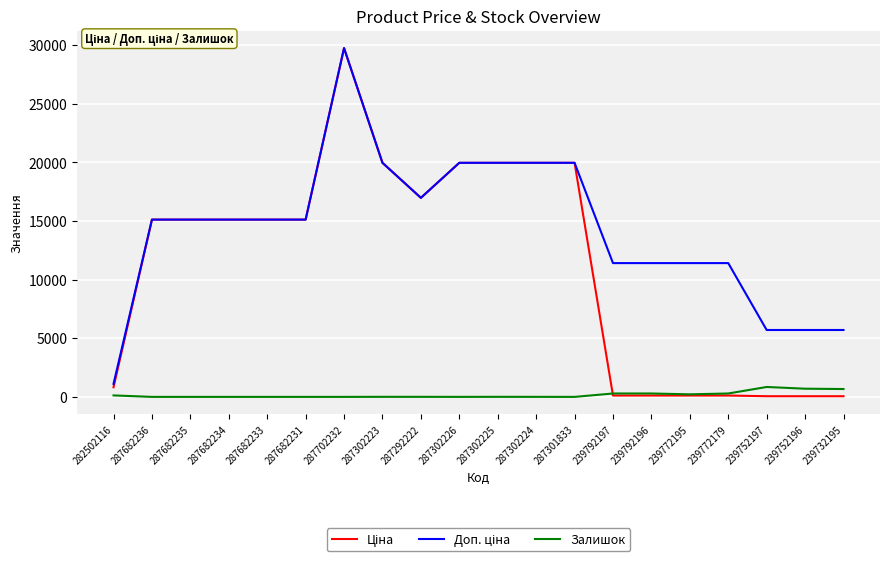

At which category is the sum across all series the highest?

287702232